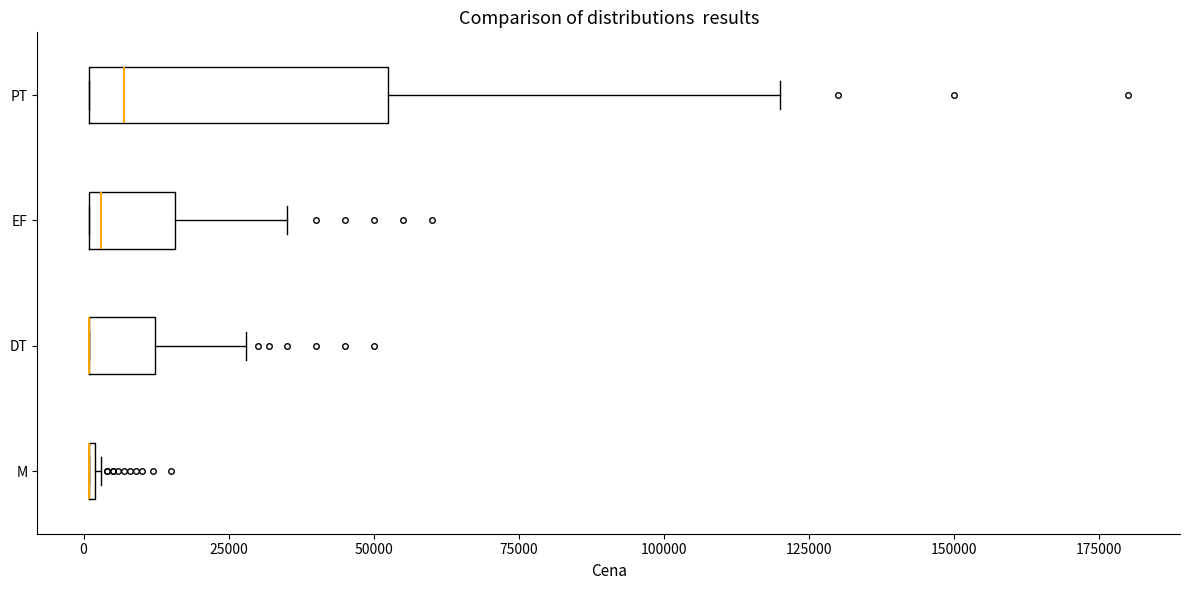

Comparing the boxes themselves (not the whiskers), which one is the widest?

PT